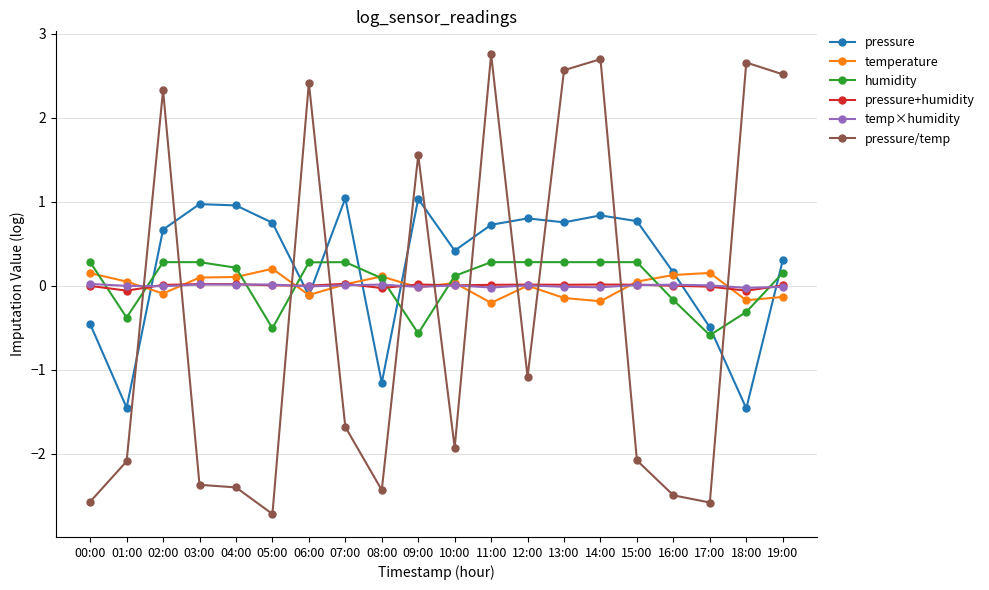

Where does the pressure/temp series first go above -1?

02:00